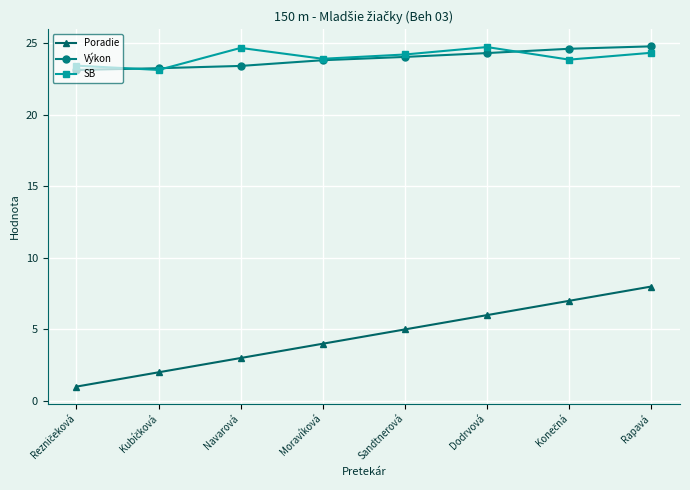

What is the spread (max minus min) of values at Navarová?

21.7